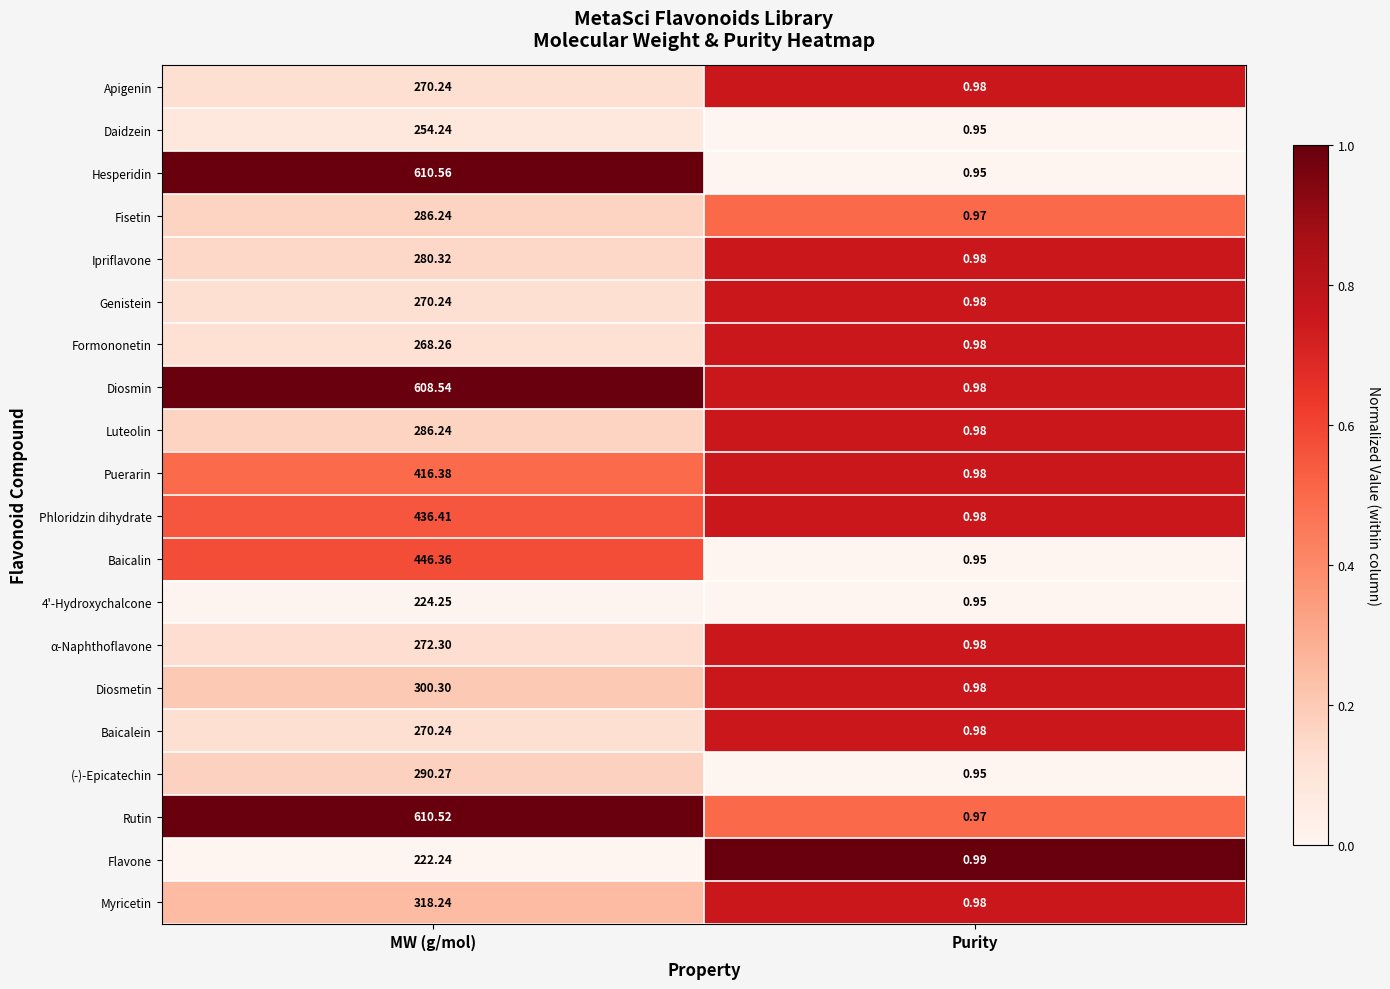

What is the difference between the highest and lowest values at Purity?

0.0